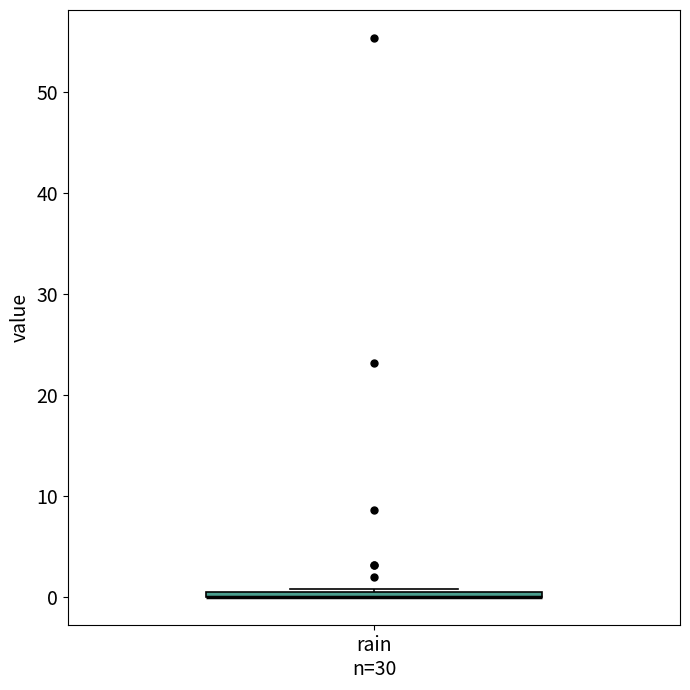

Where is the upper edge of the box for rain n=30 on the y-axis? The values are not printed on the chart, so give them approximately, as read against the axis.

1